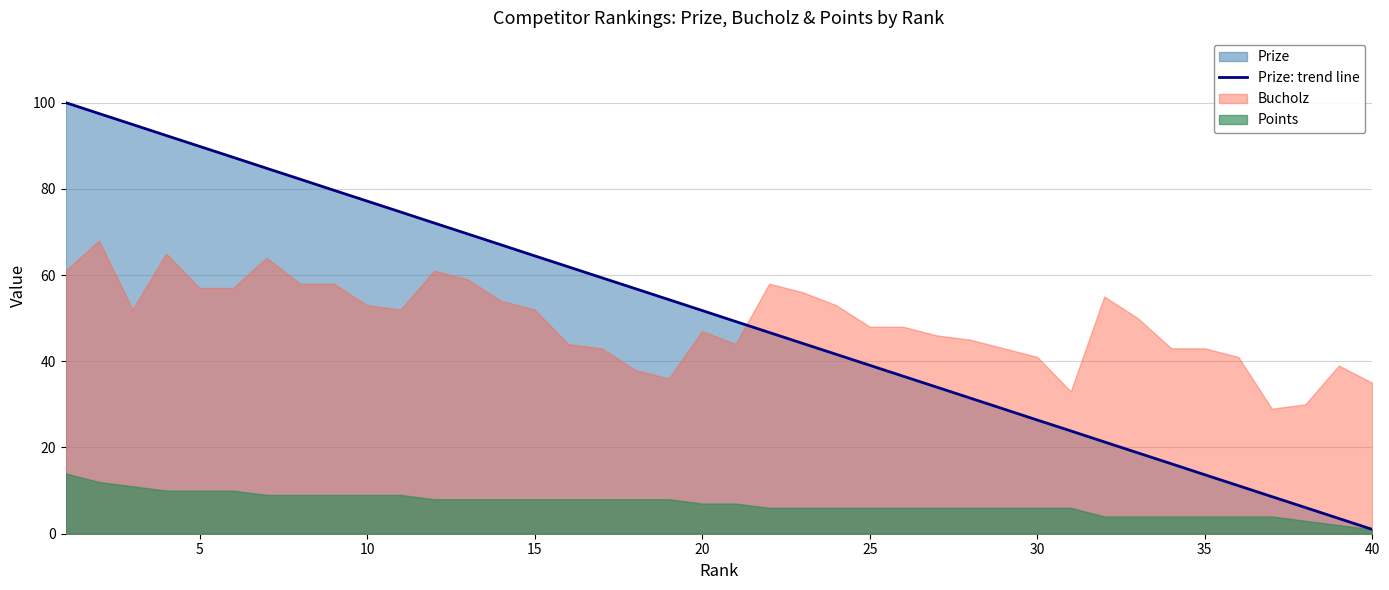

At which label does Prize: trend line reach its minimum?

40